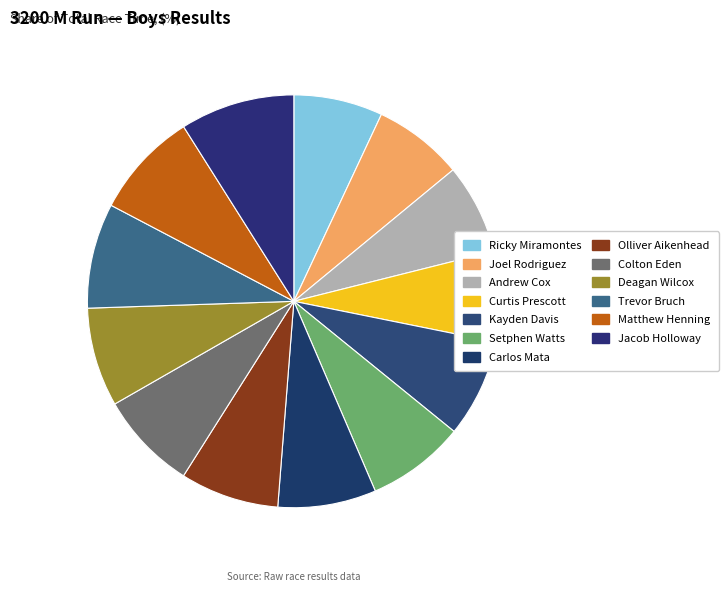

To the nearest percent, what percentage of the pie is Deagan Wilcox?

8%